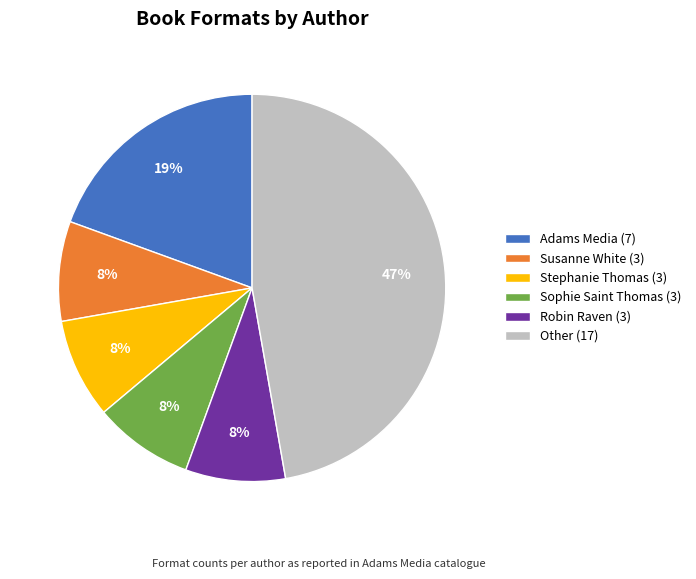

To the nearest percent, what is the average slice percentage?

17%